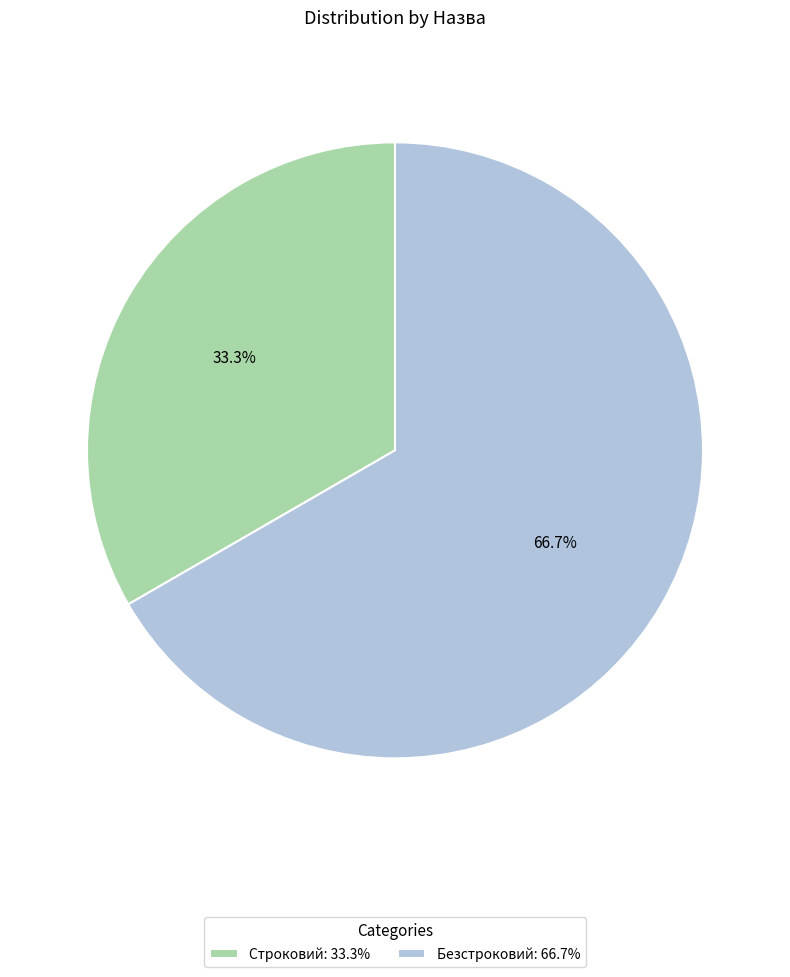

Which has a higher value, Безстроковий or Строковий?

Безстроковий